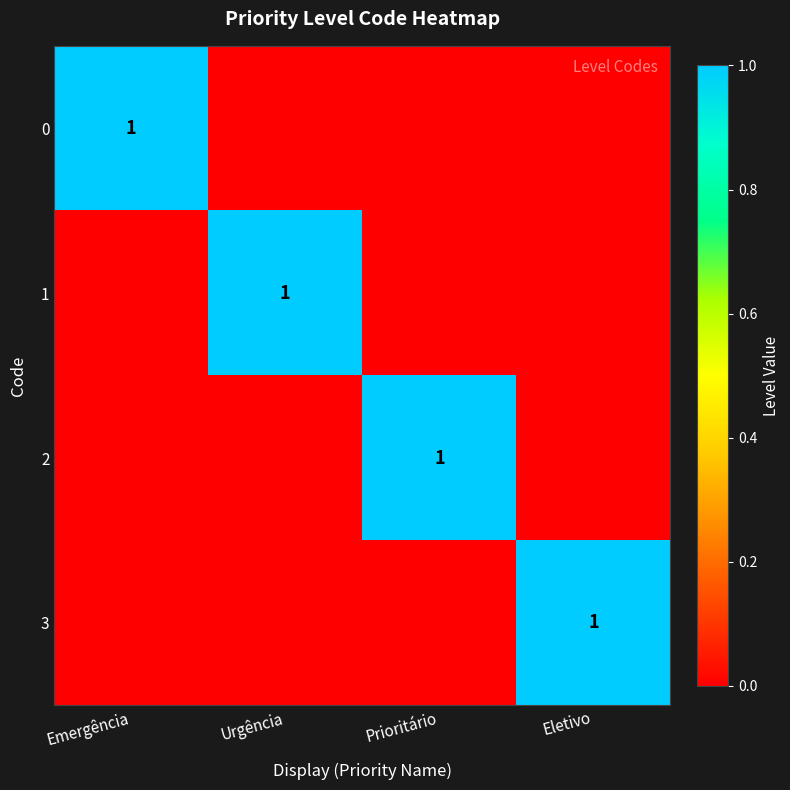

The 1 series shows 1 at Urgência. True or false?

True